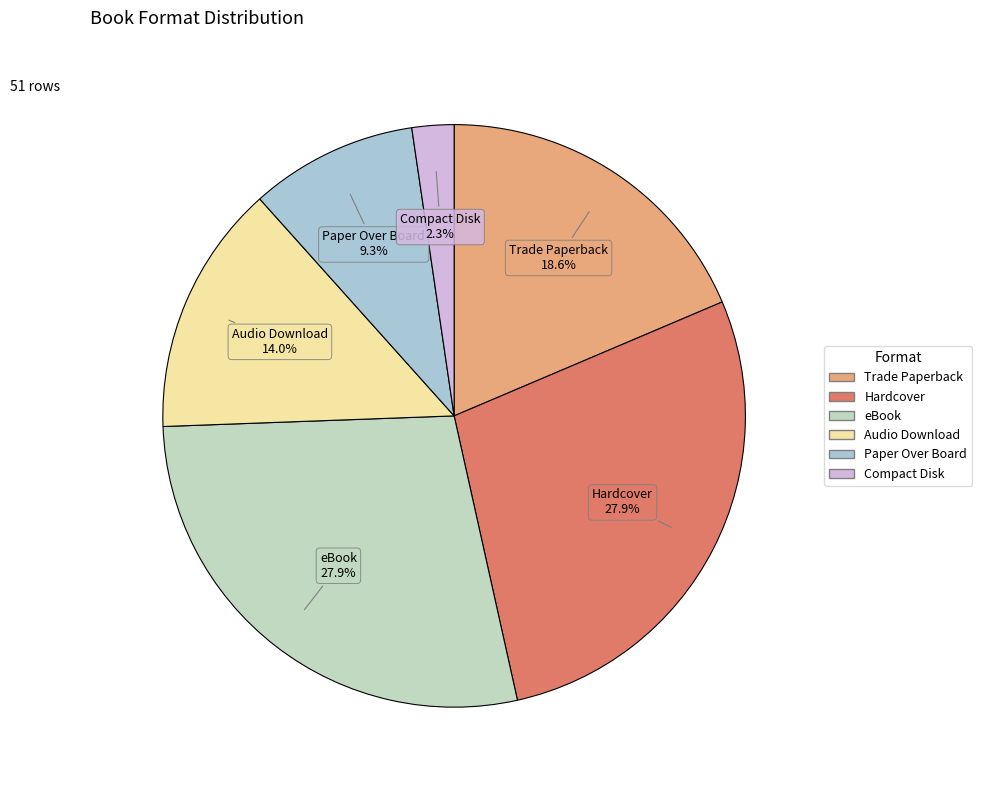

Which slice is the smallest?

Compact Disk